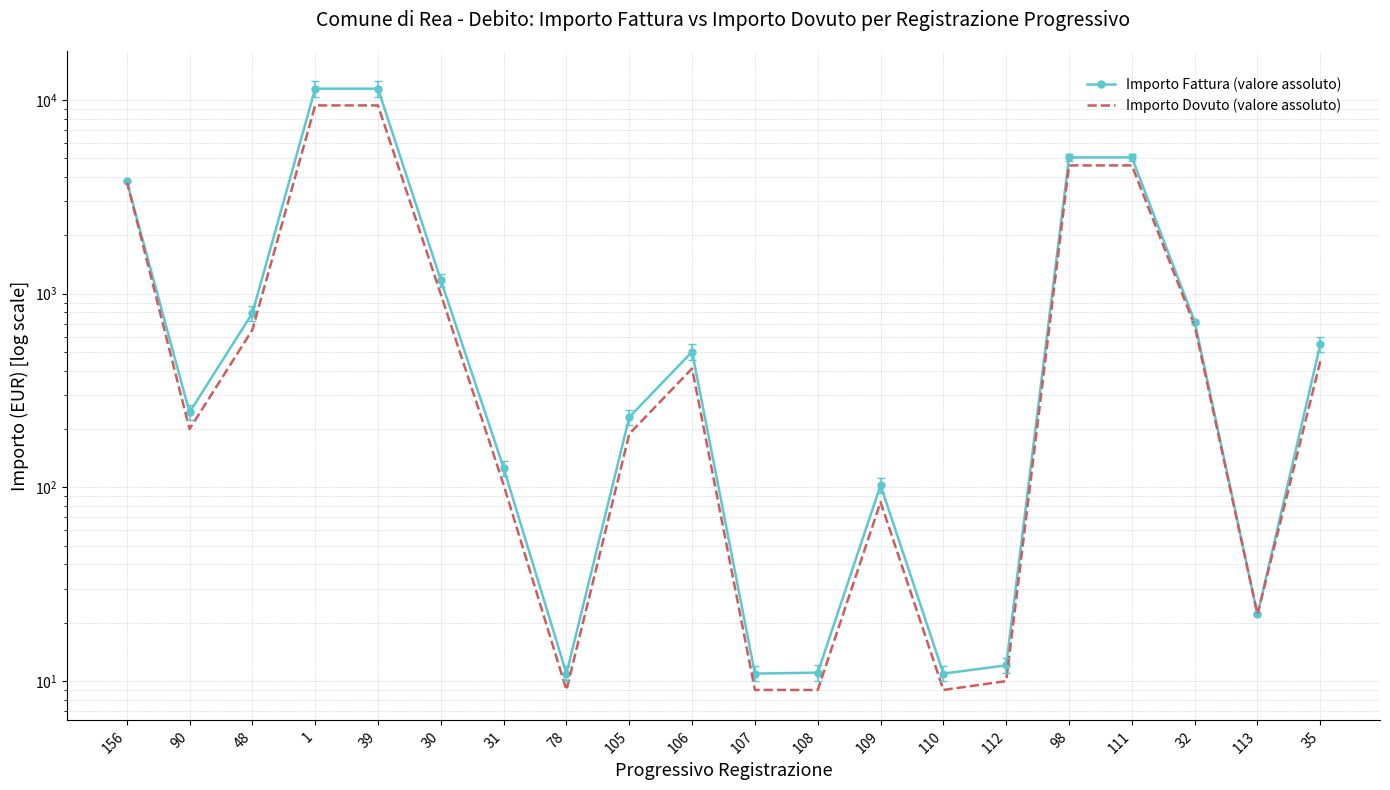

Between 109 and 110, which series saw the biggest shift?

Importo Fattura (valore assoluto)